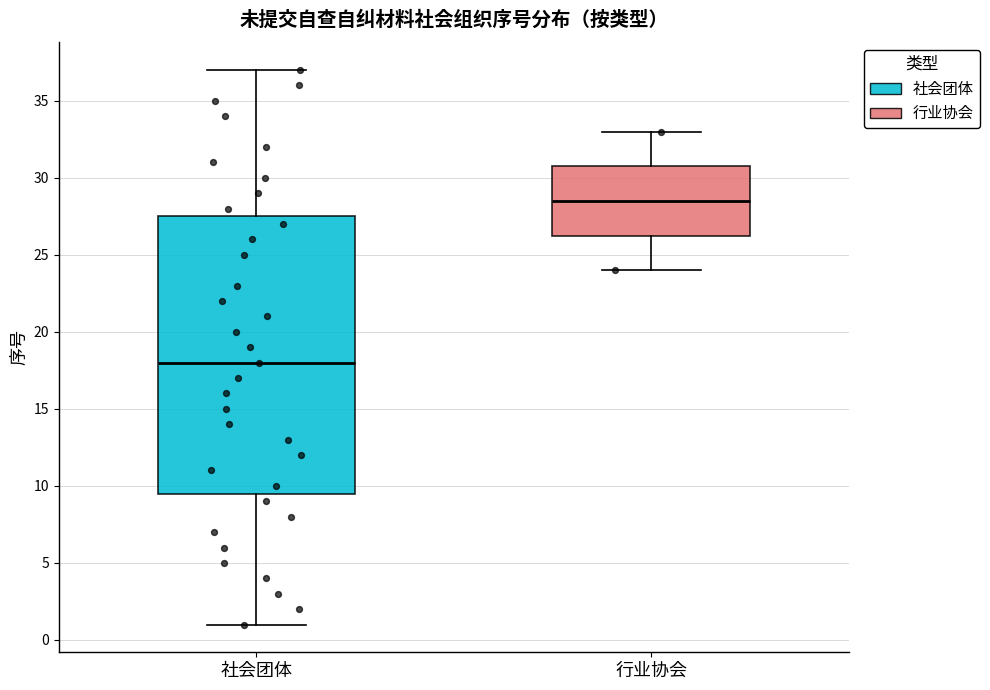

Which box is the tallest, from its lower edge to its upper edge?

社会团体